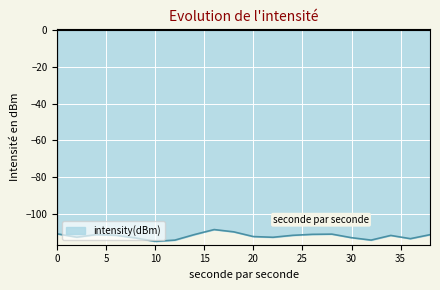

What is the difference between the maximum and minimum values?

6.4